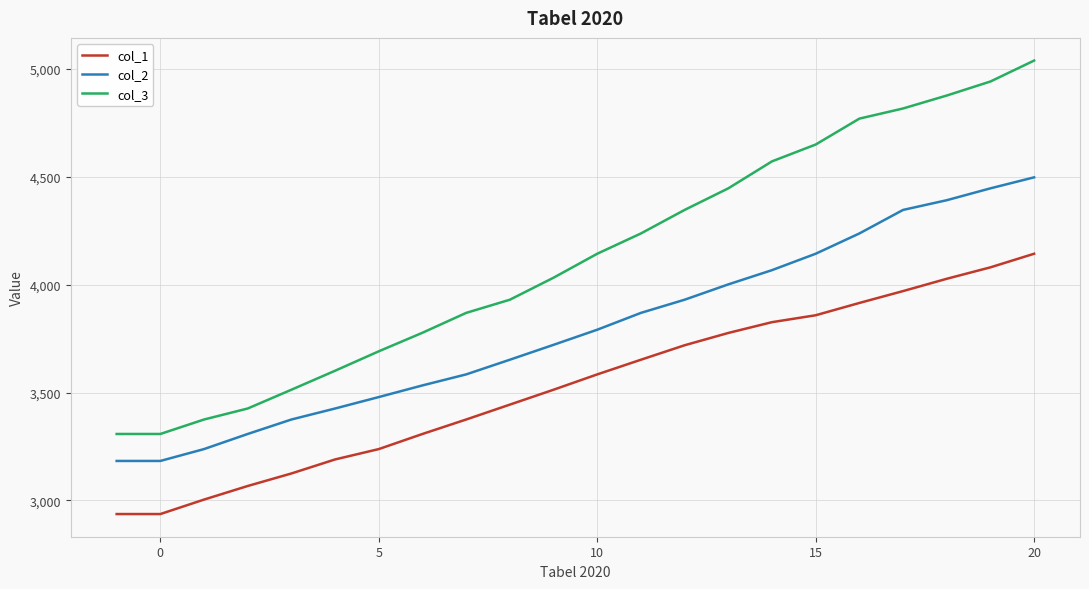

Rank the series by their average value, from lowest to highest.

col_1, col_2, col_3